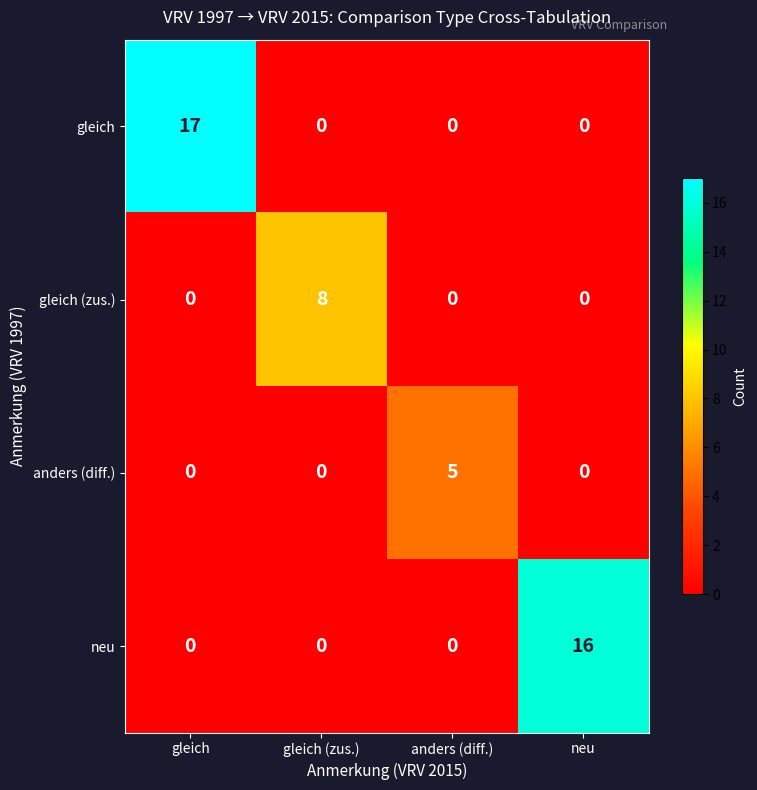

At how many categories does at least one series exceed 15?

2